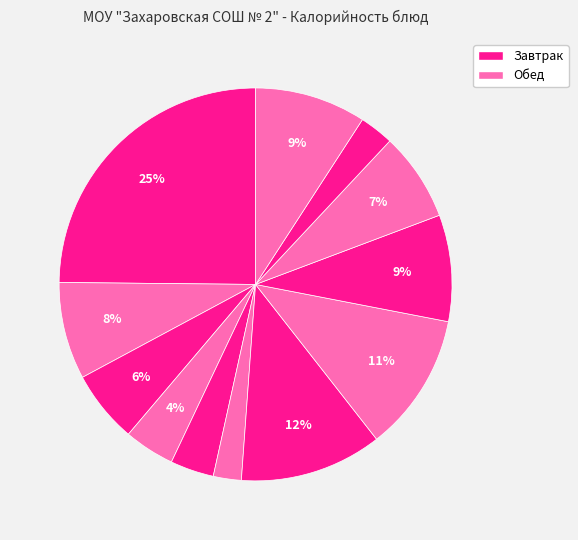

How many segments does this pie chart have?

12